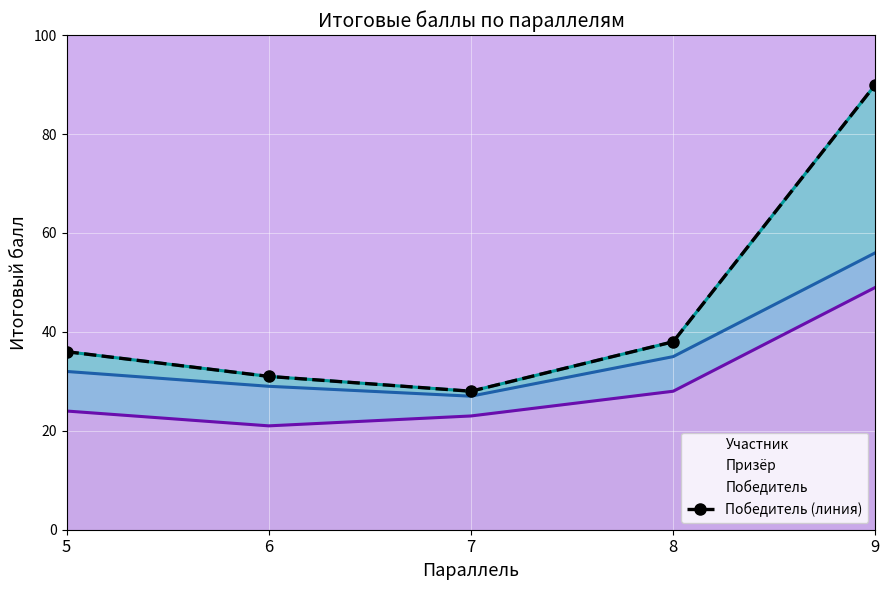

What is the difference between the maximum and minimum values?

62